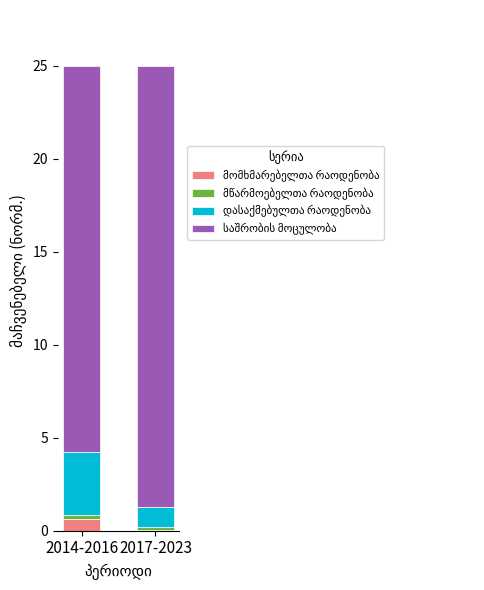

What is the difference between the maximum and minimum values in the დასაქმებულთა რაოდენობა series?

2.4